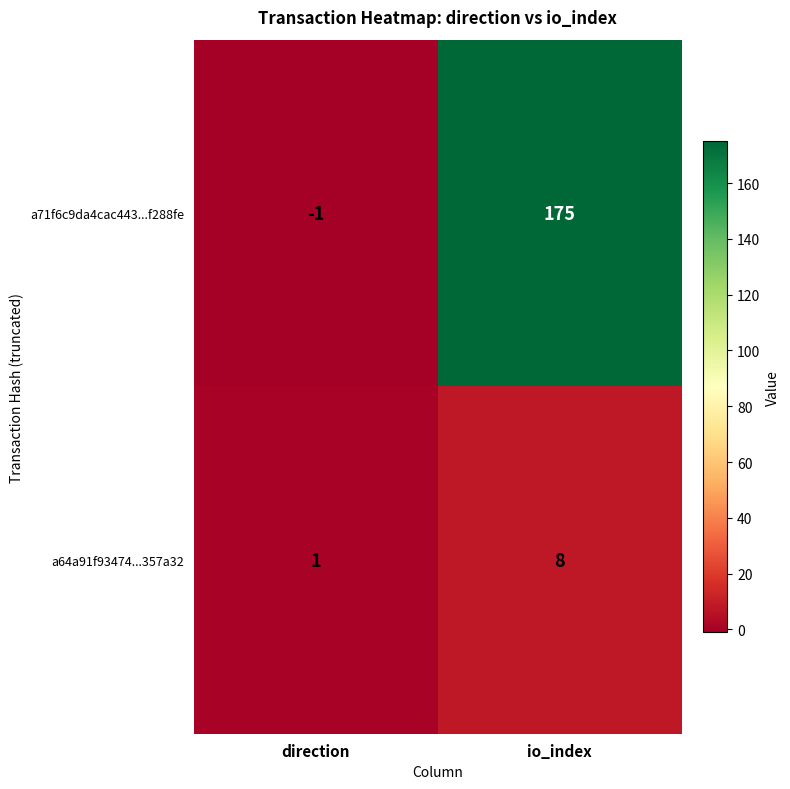

What is the difference between the a71f6c9da4cac443...f288fe values at io_index and direction?

176